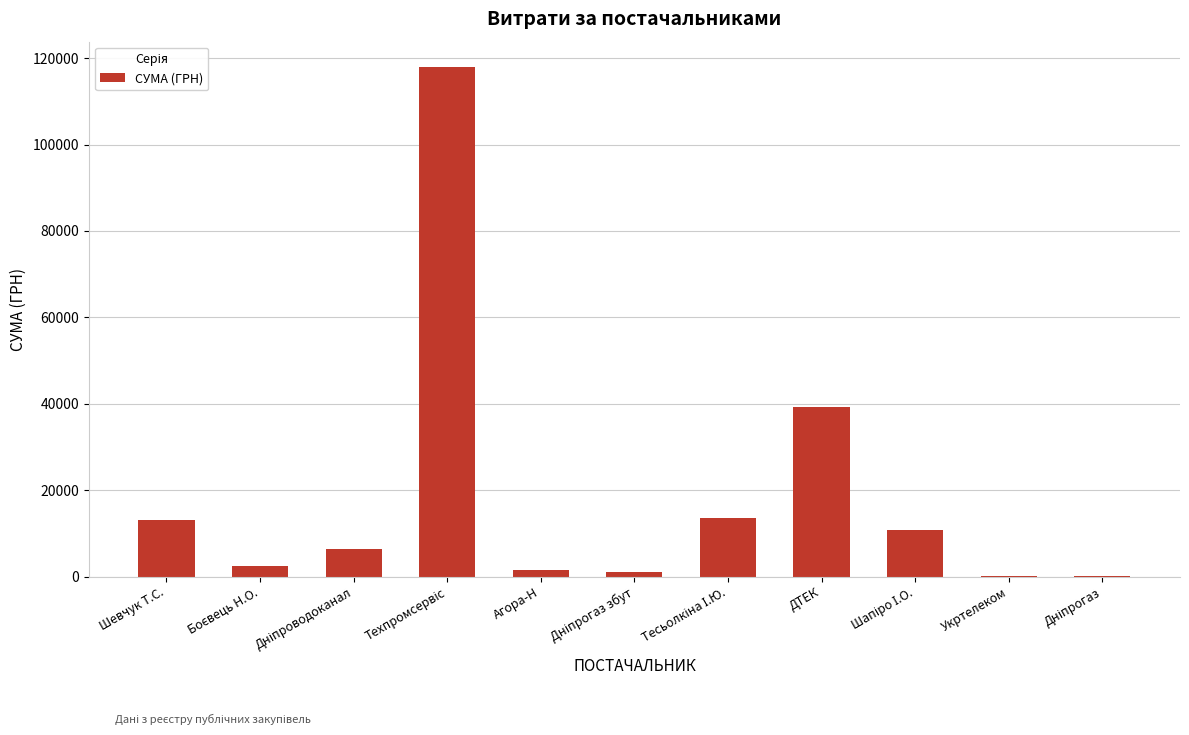

What is the maximum value shown in the chart?

117912.0